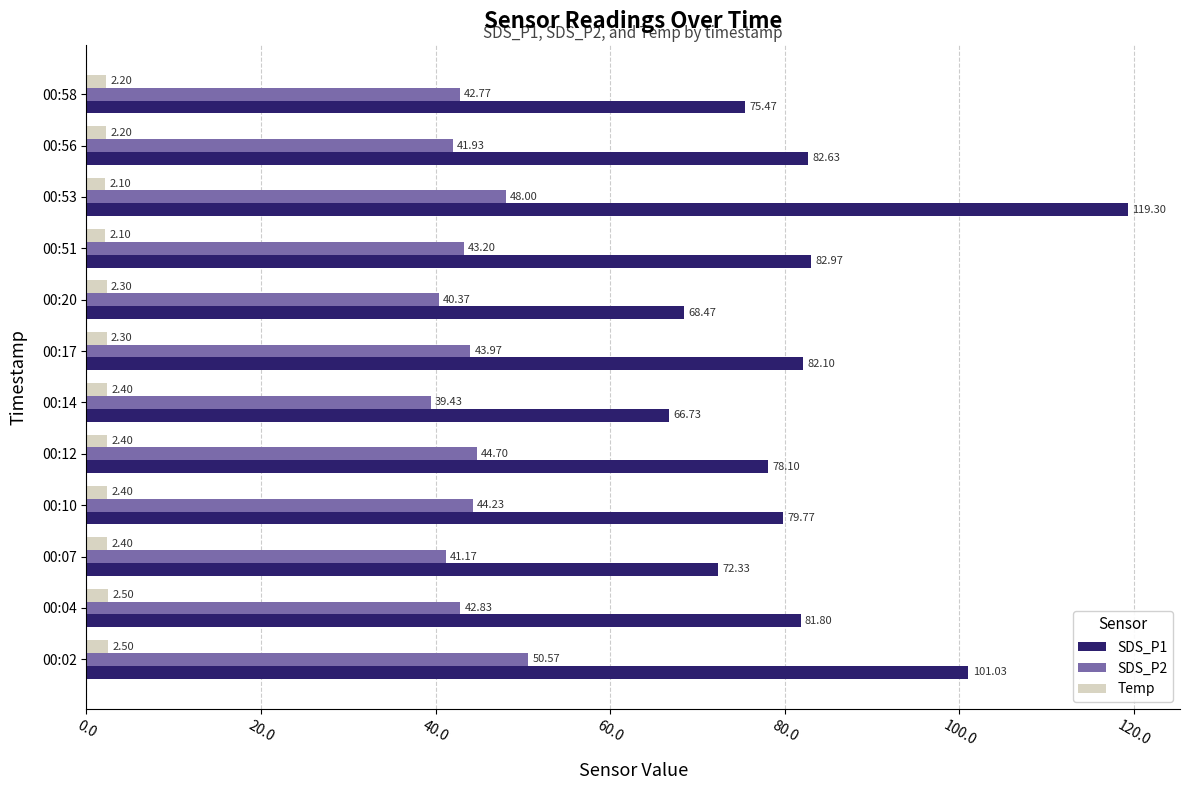

At how many categories does at least one series exceed 75?

9